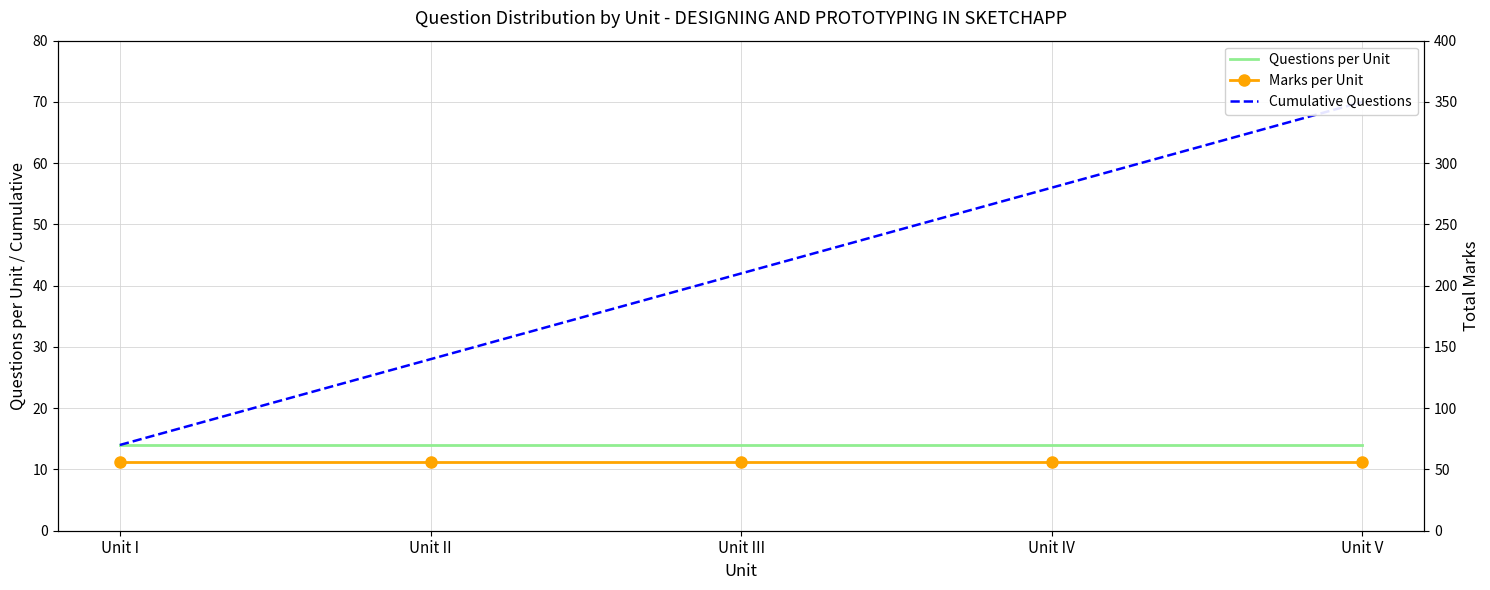

What is the approximate value of Questions per Unit at Unit I?

14